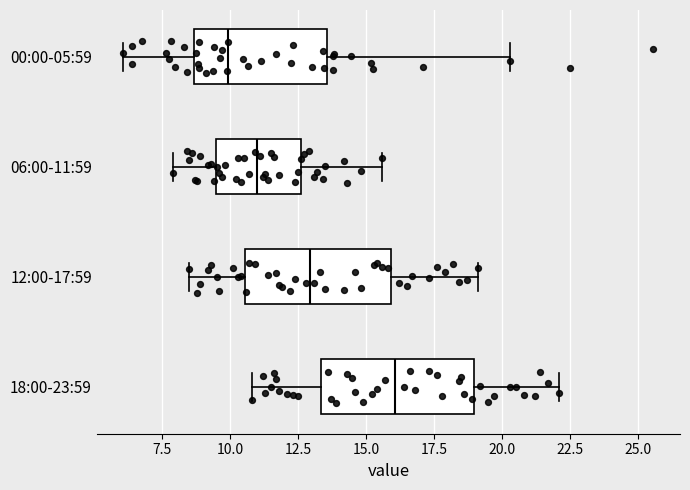

Reading bottom to top, transcribe this box plot: for each box, give where its median line is, the range the box spans, and where its two whiskers end, as read against the x-axis. The values are not printed on the chart, so give them approximately, as read against the axis.

18:00-23:59: median 16.0, box 13.5 to 19.0, whiskers 11.0 to 22.0
12:00-17:59: median 13.0, box 10.5 to 16.0, whiskers 8.5 to 19.0
06:00-11:59: median 11.0, box 9.5 to 12.5, whiskers 8.0 to 15.5
00:00-05:59: median 10.0, box 8.5 to 13.5, whiskers 6.0 to 20.5